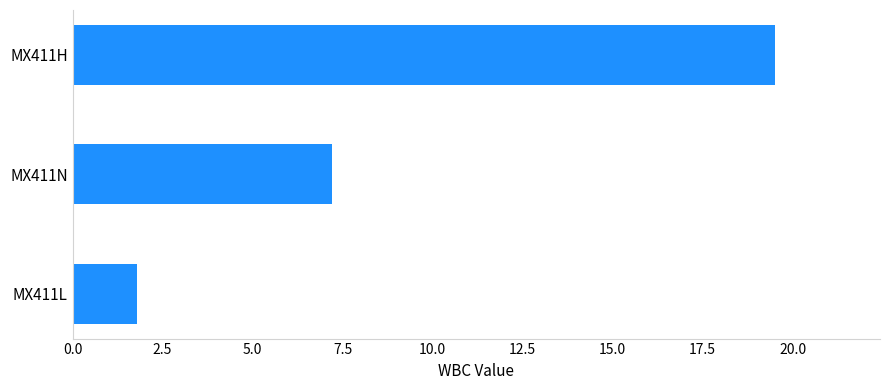

Count the number of categories in the chart.

3